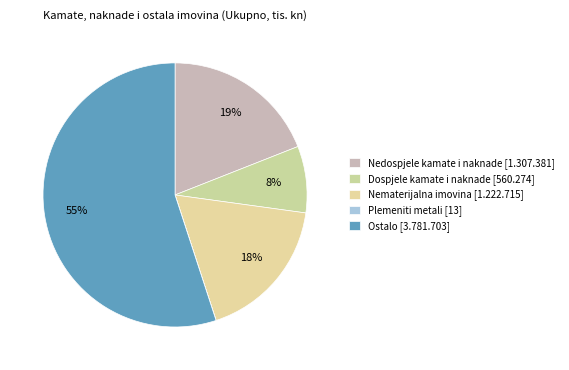

Which slice is the smallest?

Plemeniti metali